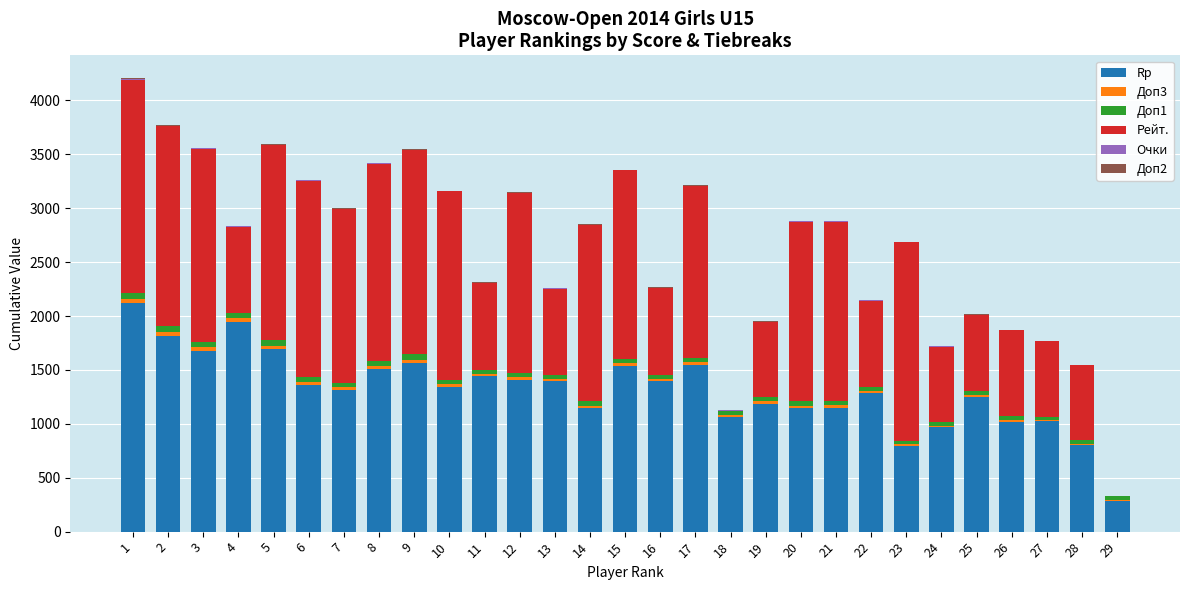

What is the highest value of the Rp series?

2118.0